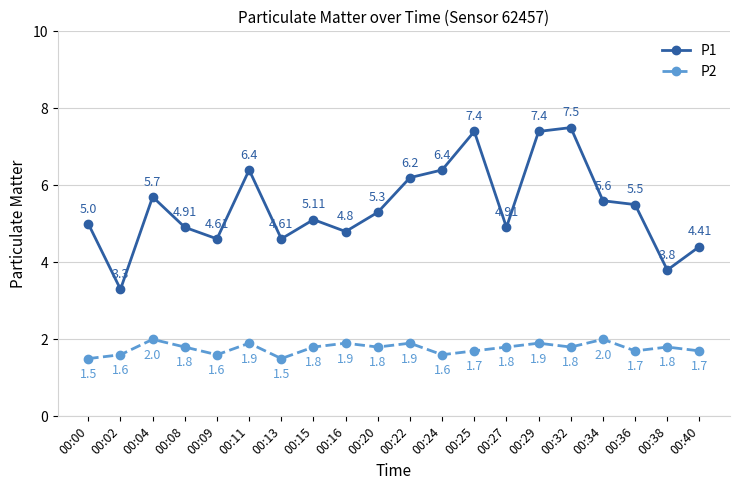

The value of P2 at 00:11 is 0.6. True or false?

False